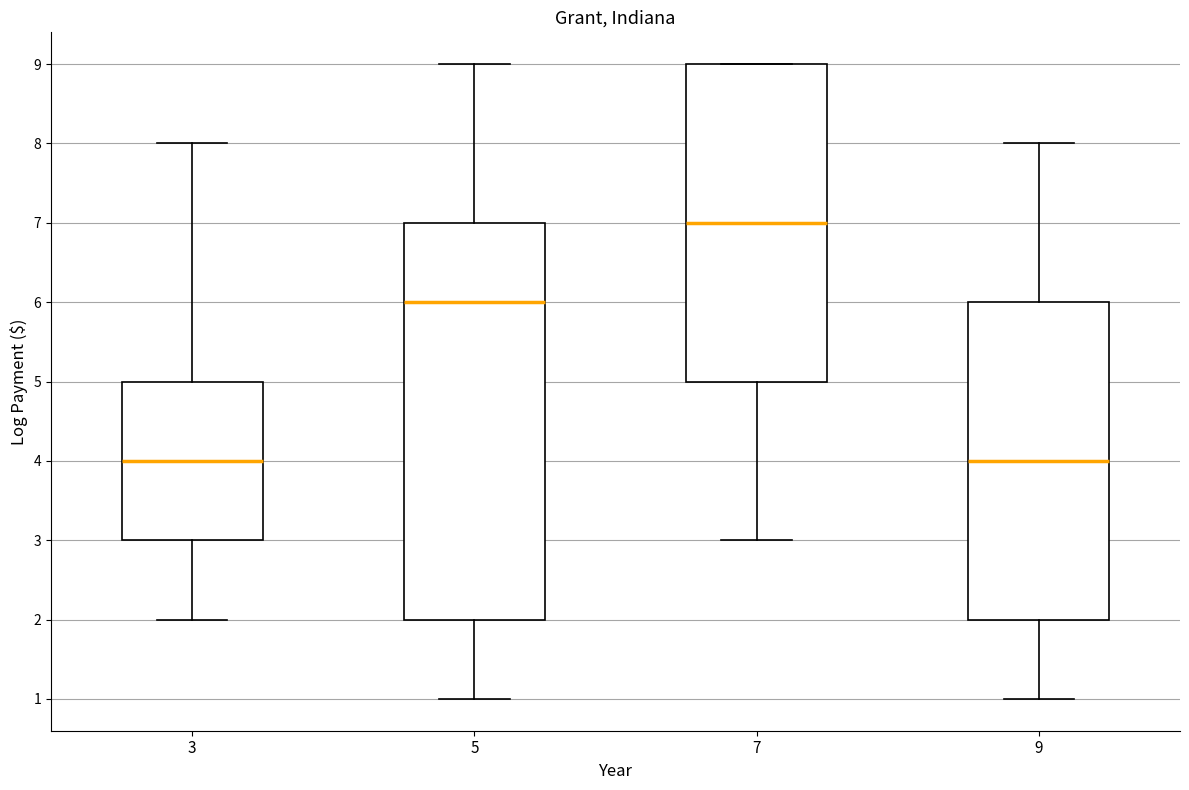

Which box is the tallest, from its lower edge to its upper edge?

5